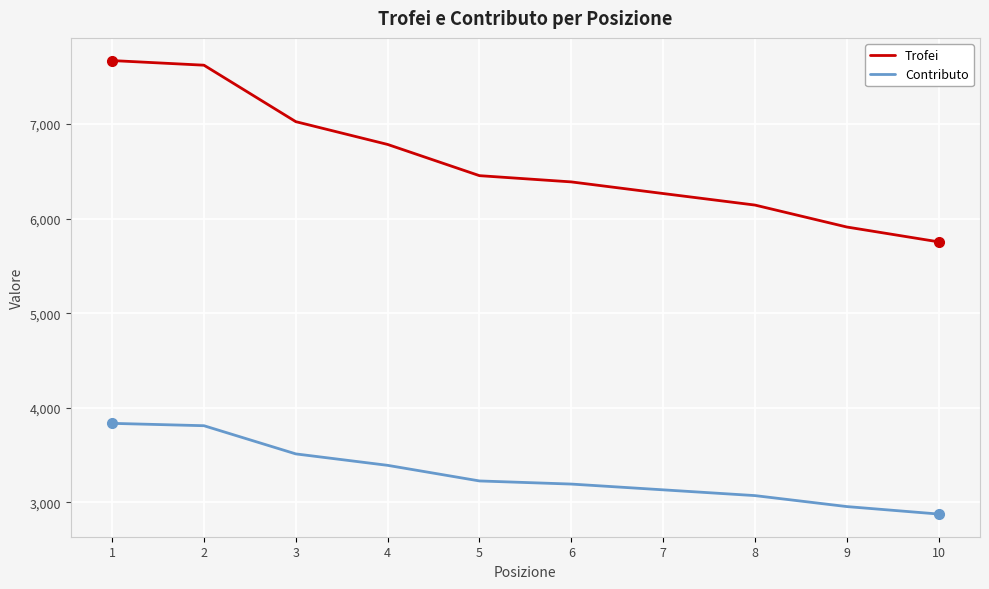

True or false: Contributo and Trofei cross at least once.

False